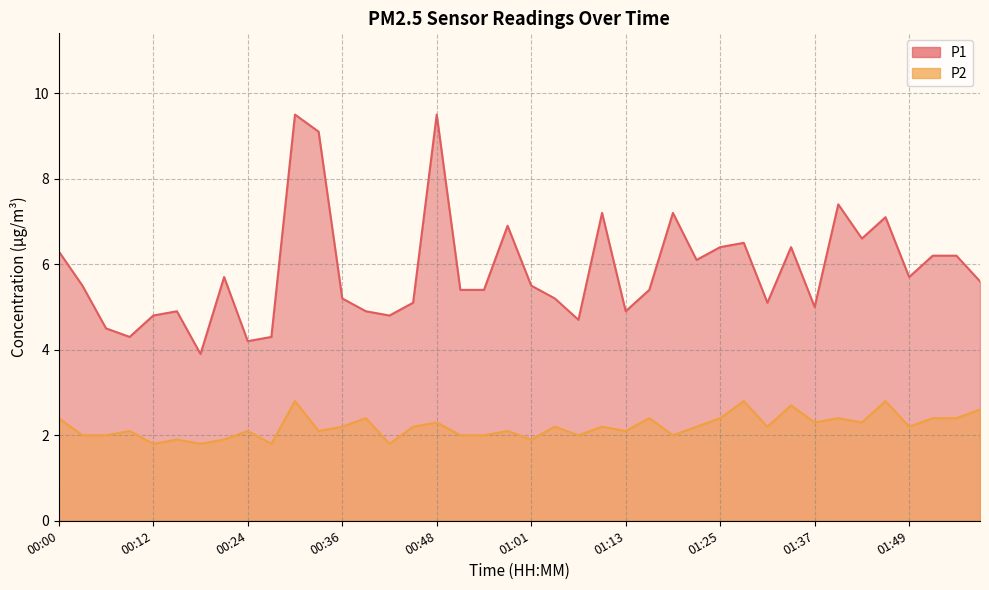

What is the sum of the P1 values at 00:03 and 00:58?

12.4